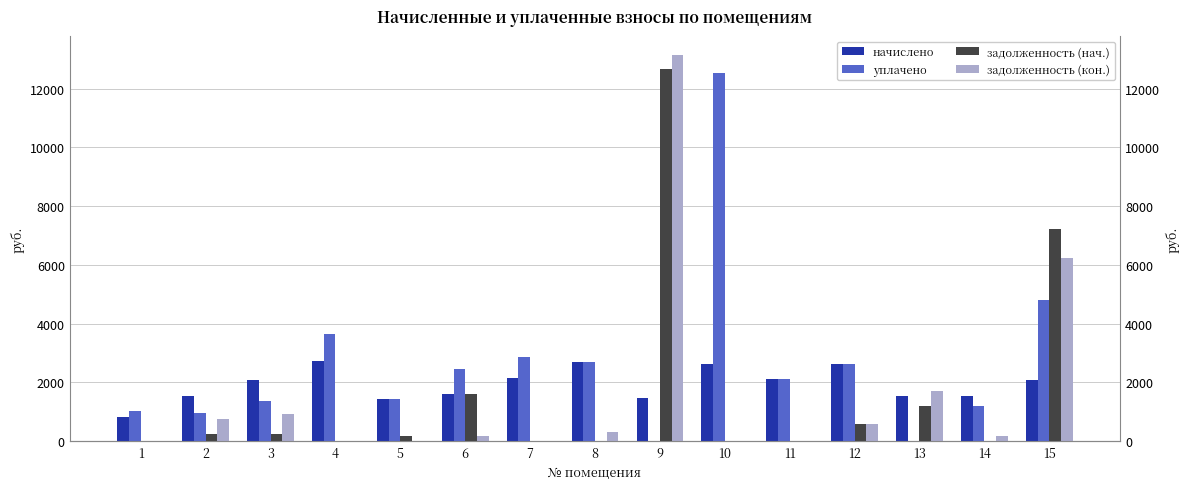

The задолженность (кон.) series shows 297.9 at 8. True or false?

True